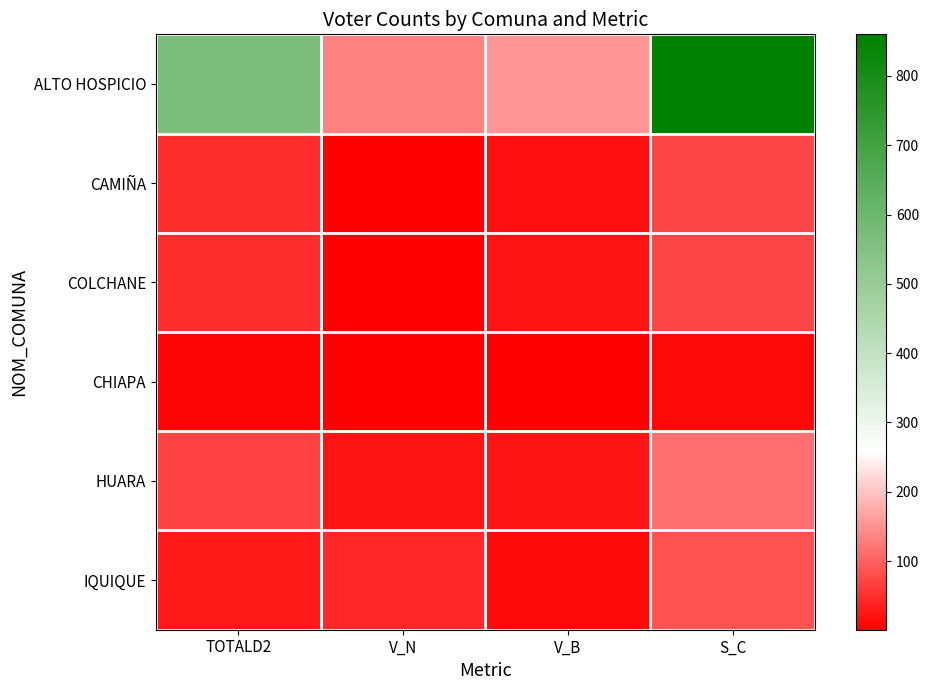

Reading left to right, transcribe all the data shown in this chart.

ALTO HOSPICIO: TOTALD2=567	V_N=135	V_B=154	S_C=860
CAMIÑA: TOTALD2=48	V_N=4	V_B=21	S_C=73
COLCHANE: TOTALD2=48	V_N=3	V_B=22	S_C=73
CHIAPA: TOTALD2=10	V_N=3	V_B=1	S_C=14
HUARA: TOTALD2=69	V_N=24	V_B=23	S_C=116
IQUIQUE: TOTALD2=31	V_N=43	V_B=14	S_C=88